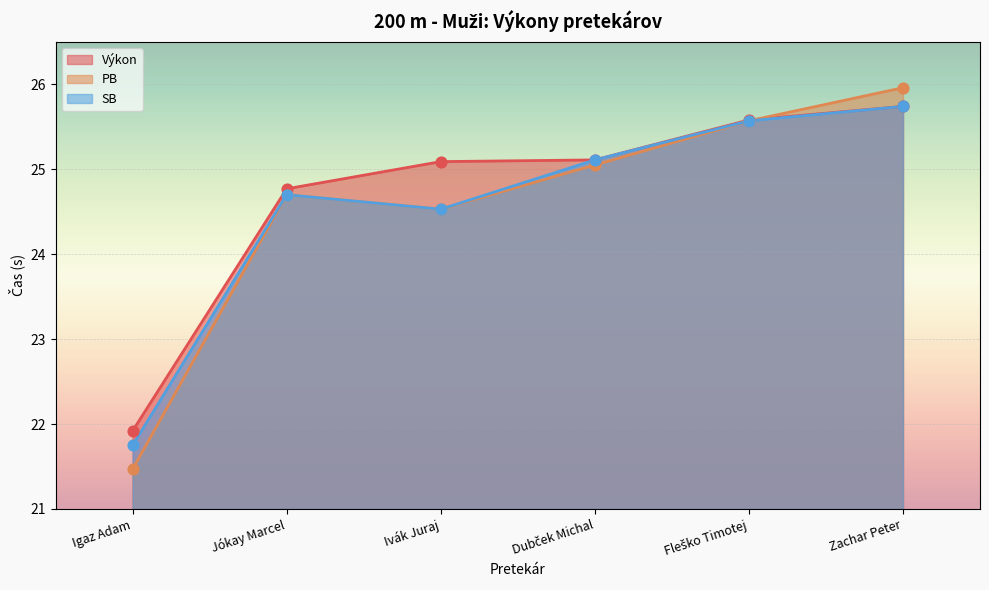

At how many categories does at least one series exceed 23?

5